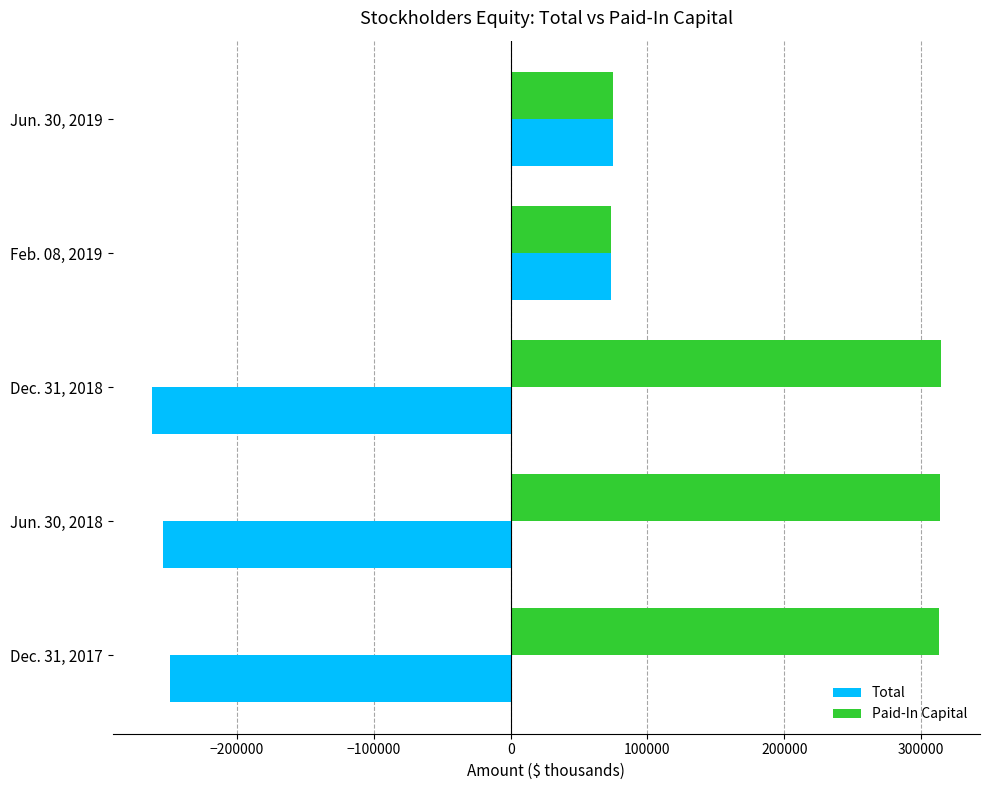

What is the minimum value for Paid-In Capital?

73606